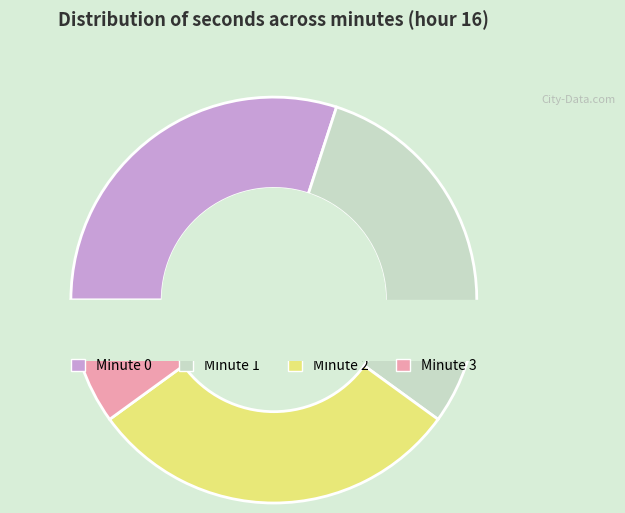

Is it true that Minute 2 is 30% of the pie?

True